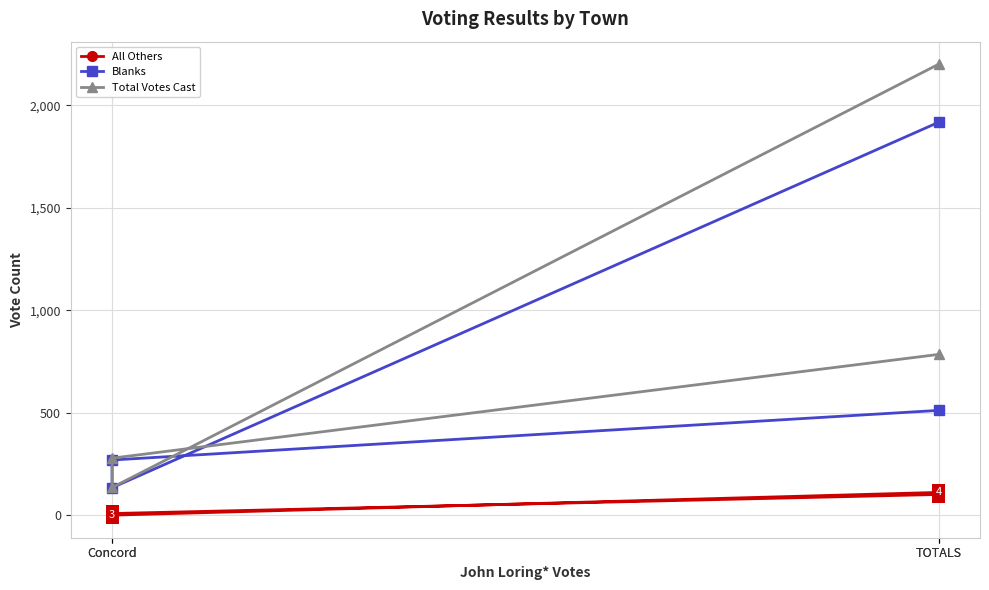

Is it true that All Others equals 102 at TOTALS?

True